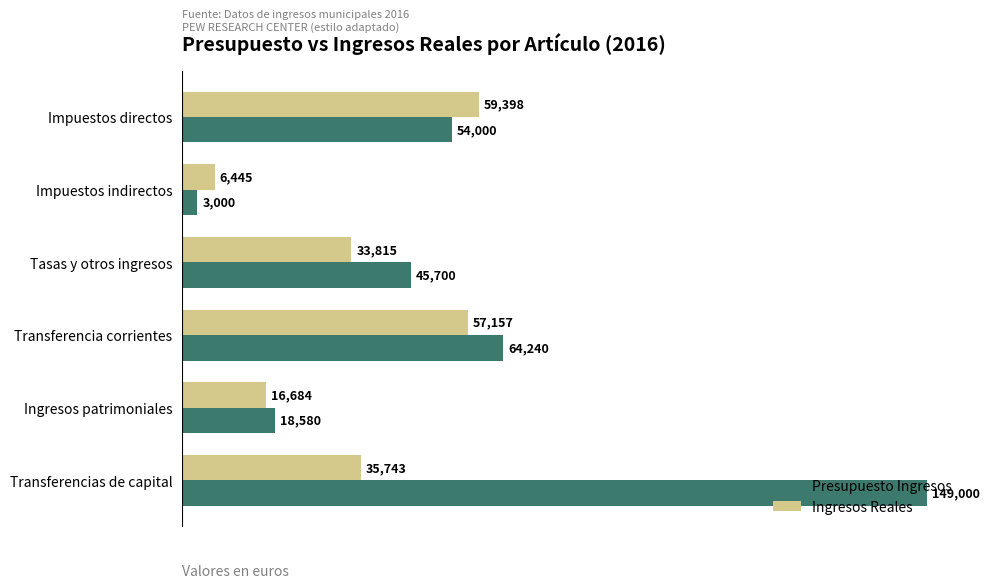

Which series has the largest total across all categories?

Presupuesto Ingresos